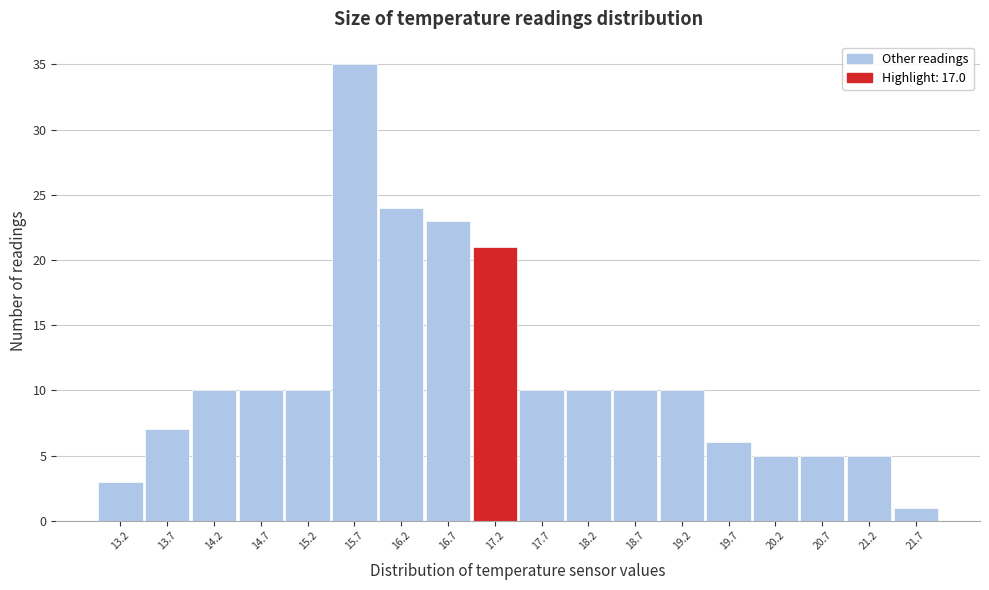

Over which range of the x-axis is the bar tallest?

15.45 to 15.95